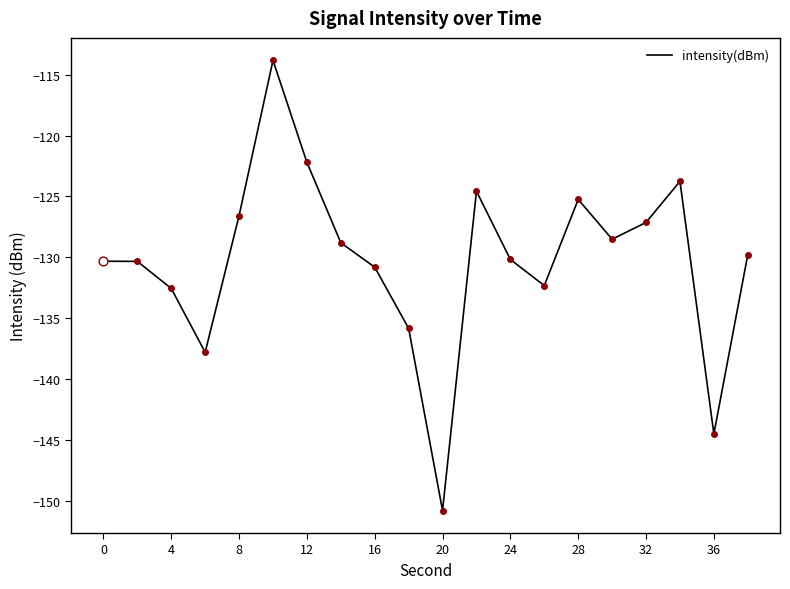

What is the difference between the maximum and minimum values?

37.0